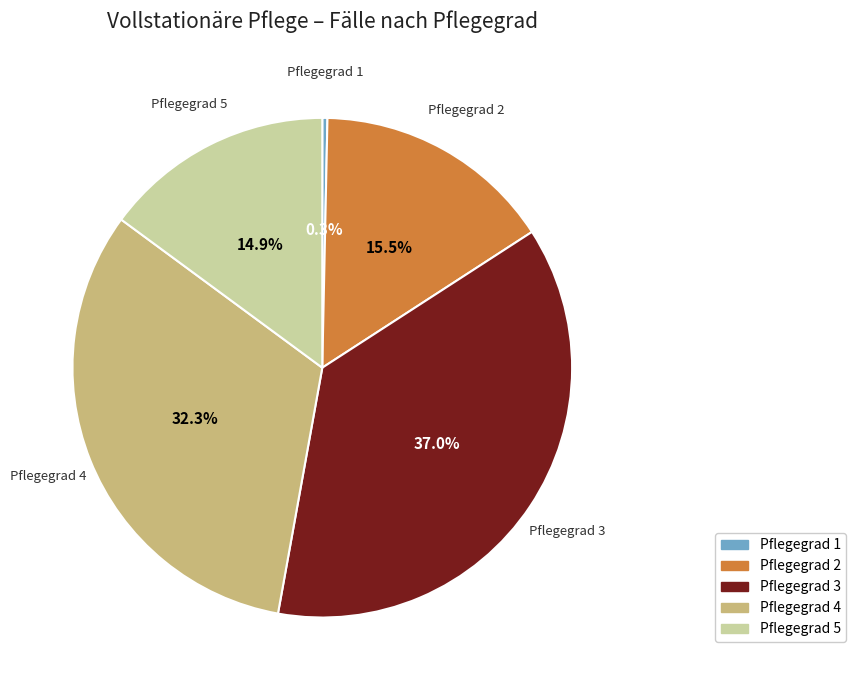

Is there any slice that represents more than half of the pie?

No